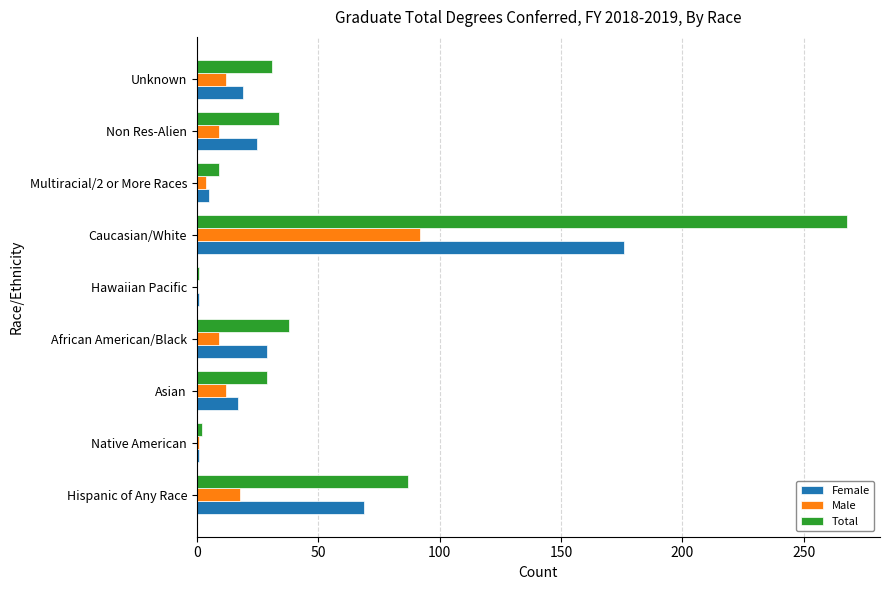

What is the sum of the Male values at Caucasian/White and Hispanic of Any Race?

110